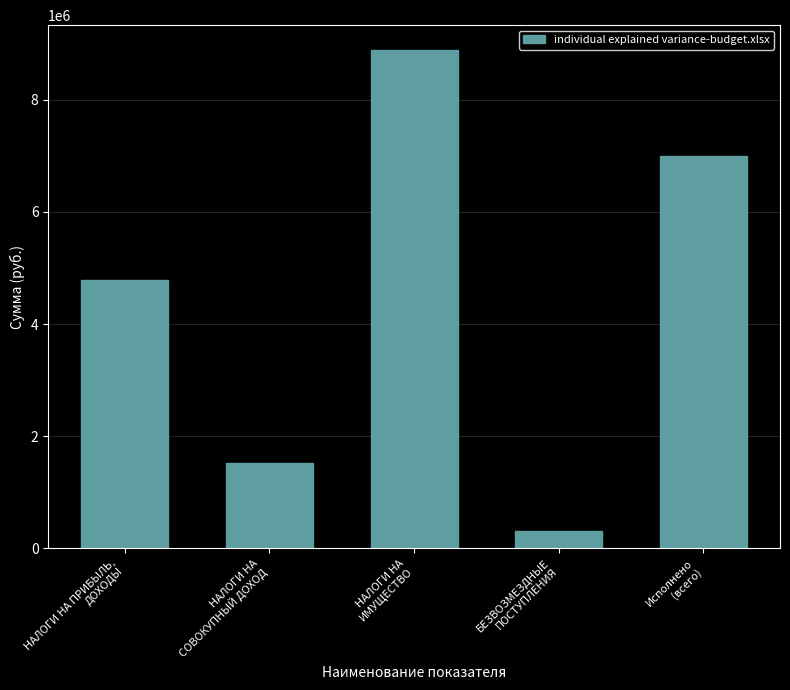

What is the change in value from НАЛОГИ НА ПРИБЫЛЬ,
ДОХОДЫ to НАЛОГИ НА
СОВОКУПНЫЙ ДОХОД?

-3258000.0